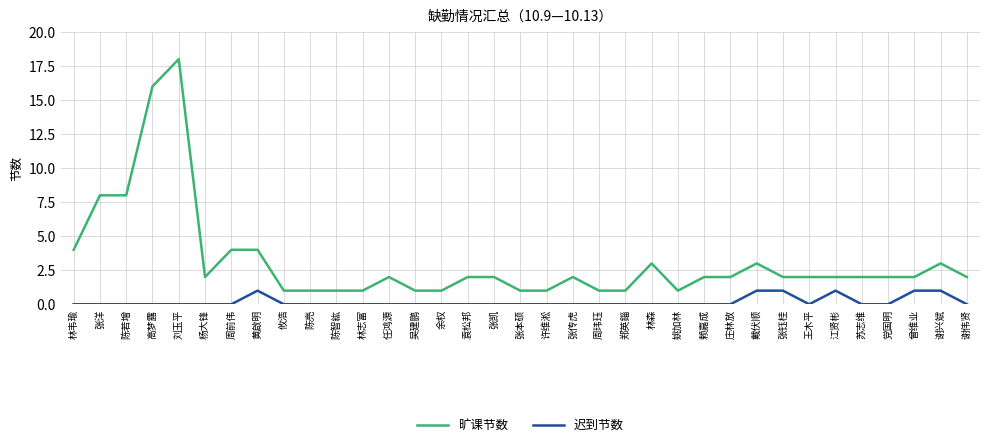

What is the sum of the 迟到节数 values at 吴建鹏 and 曾维业?

1